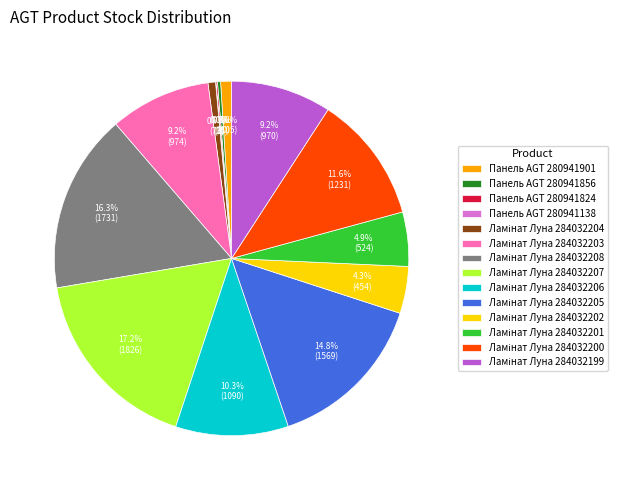

Is there a majority slice in this chart?

No